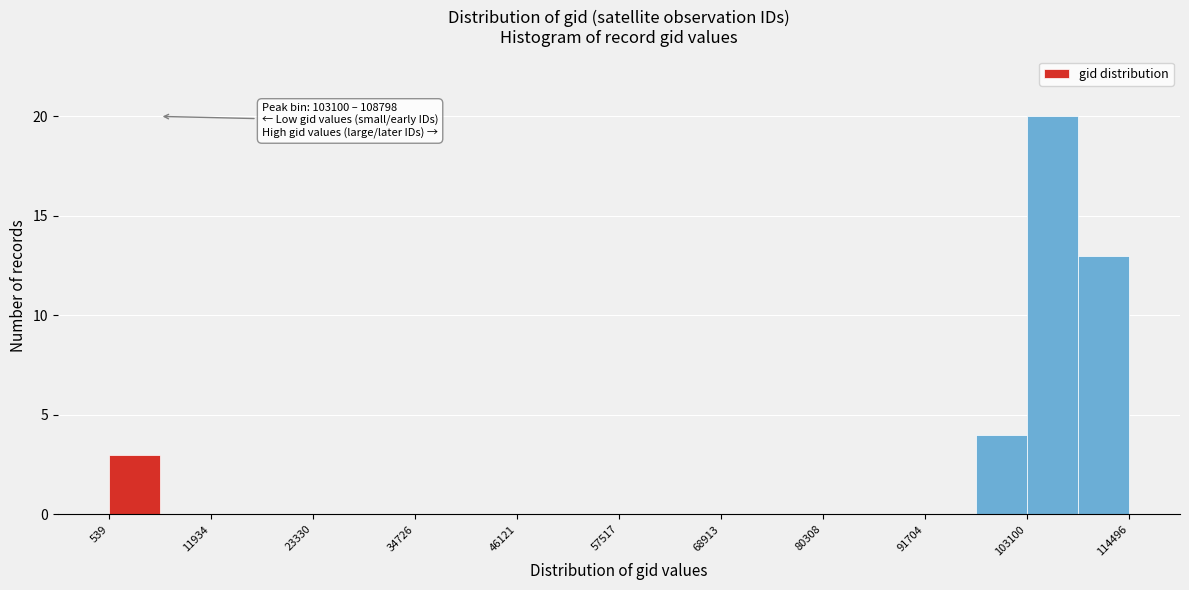

Read against the x-axis, roughly where is the centre of the tallest bar?

106000